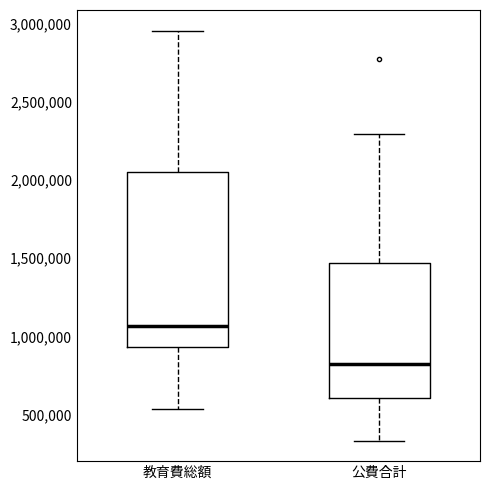

Reading left to right, transcribe this box plot: for each box, give where its median line is, the range the box spans, and where its two whiskers end, as read against the y-axis. The values are not printed on the chart, so give them approximately, as read against the axis.

教育費総額: median 1050000, box 950000 to 2050000, whiskers 550000 to 2950000
公費合計: median 800000, box 600000 to 1450000, whiskers 350000 to 2300000